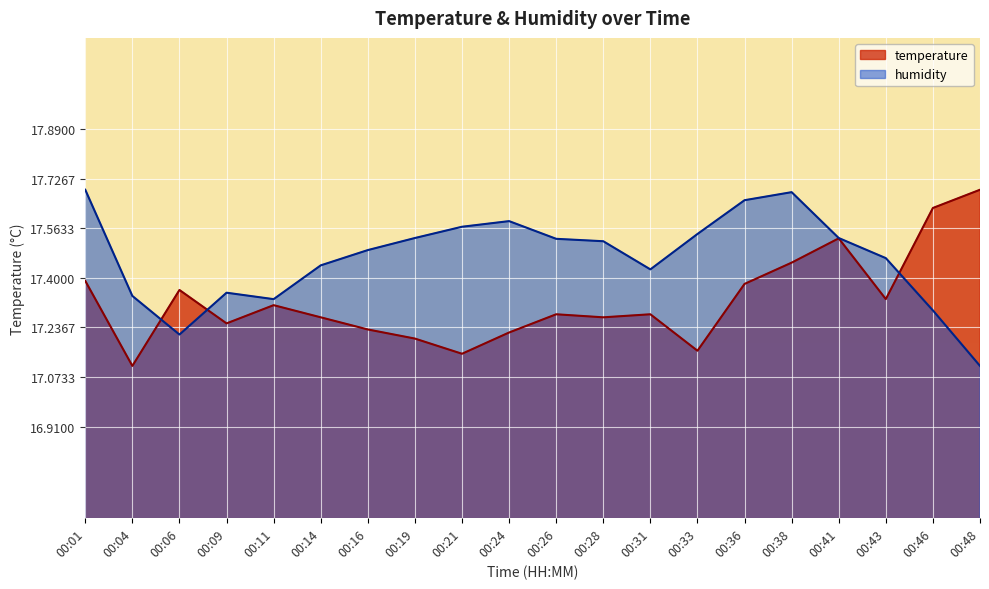

Is it true that humidity equals 9.8 at 00:14?

False